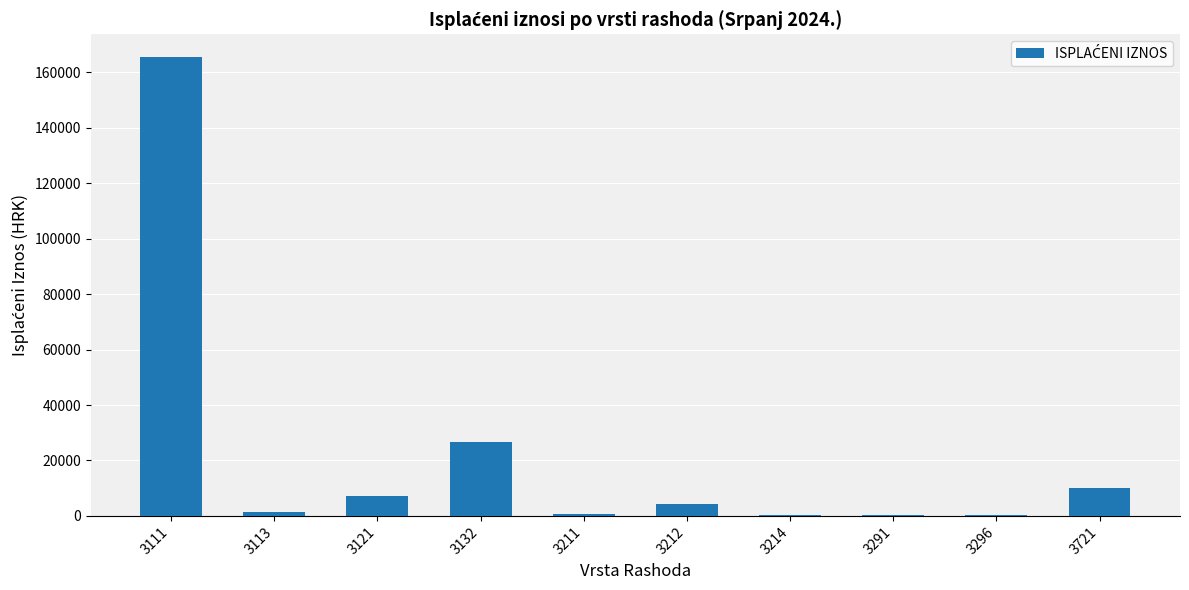

What is the sum of the values at 3721 and 3113?

11256.9